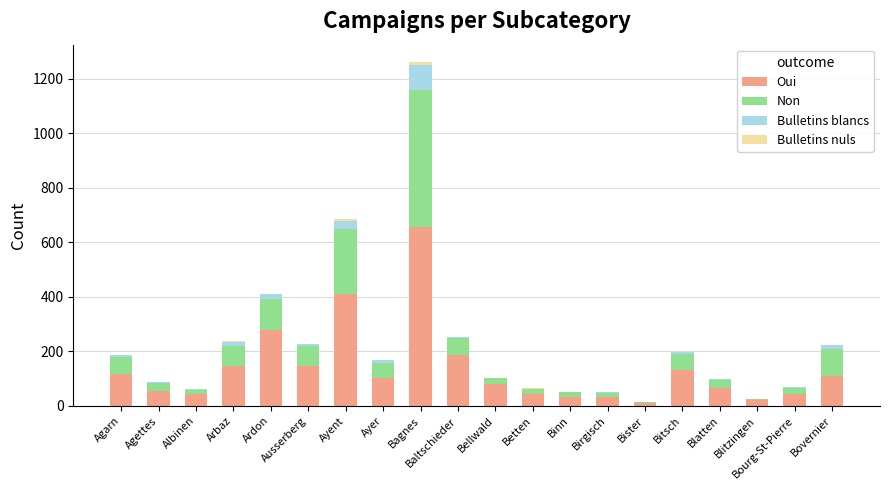

The value of Oui at Ayent is 410. True or false?

True